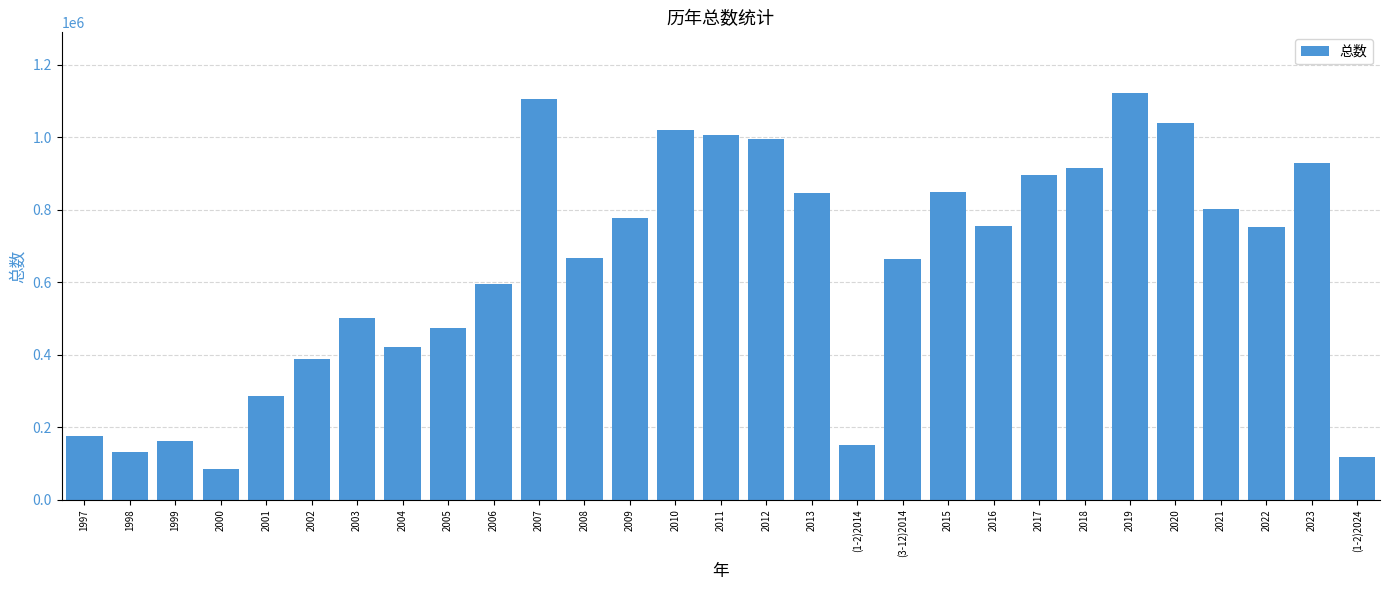

What is the change in value from 2004 to 2017?

+473200